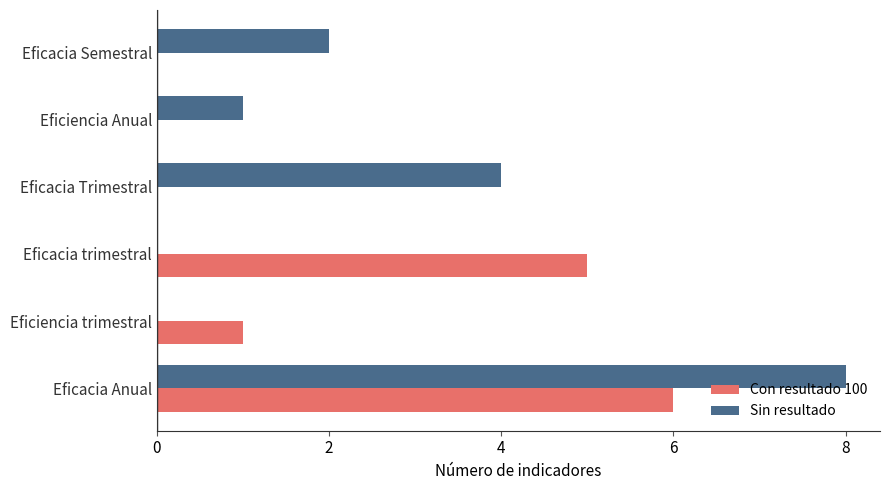

What is the sum of the Sin resultado values at Eficacia Trimestral and Eficacia Semestral?

6